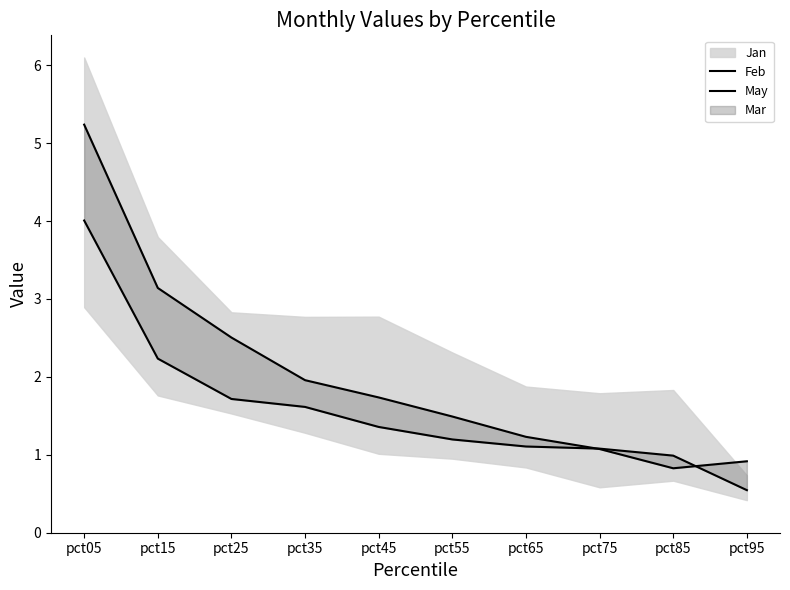

Rank the series by their average value, from highest to lowest.

Feb, May